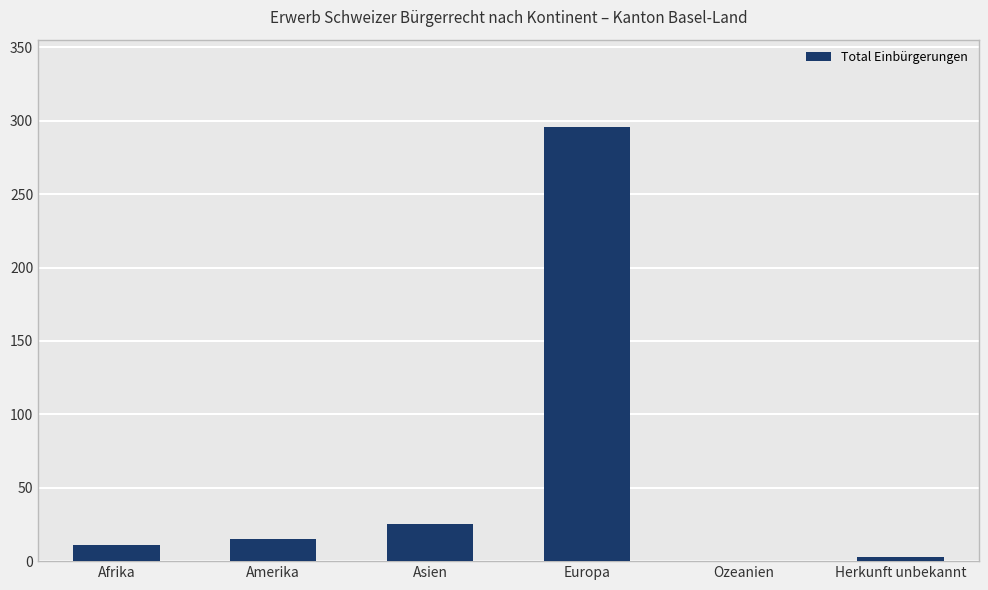

What is the average value?

58